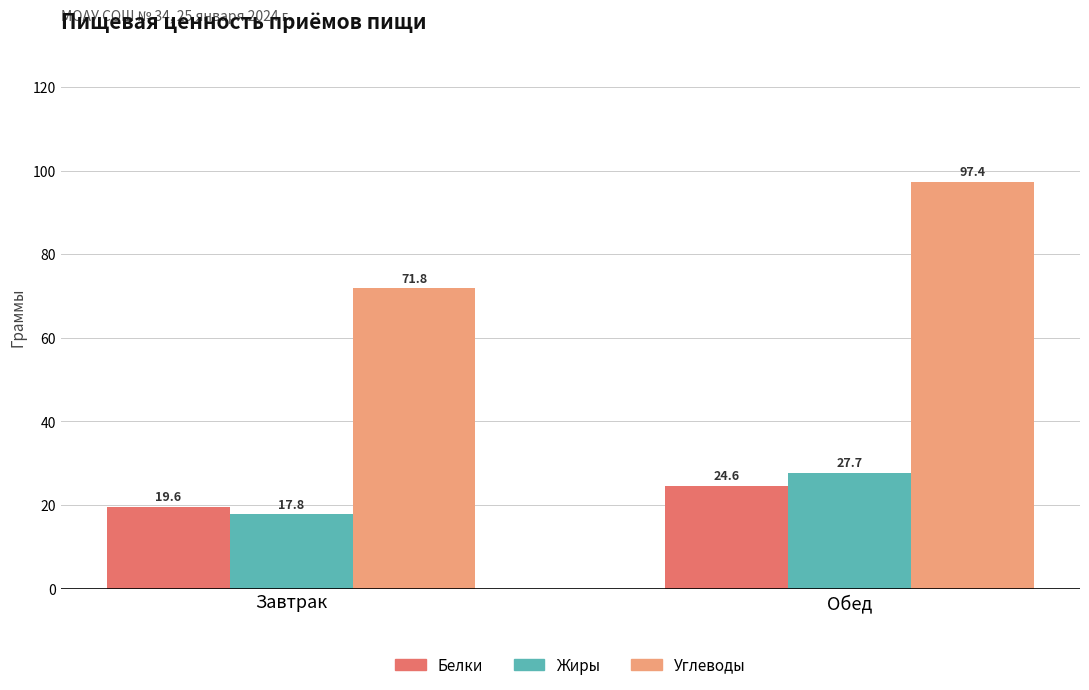

Rank the categories by Углеводы value from highest to lowest.

Обед, Завтрак